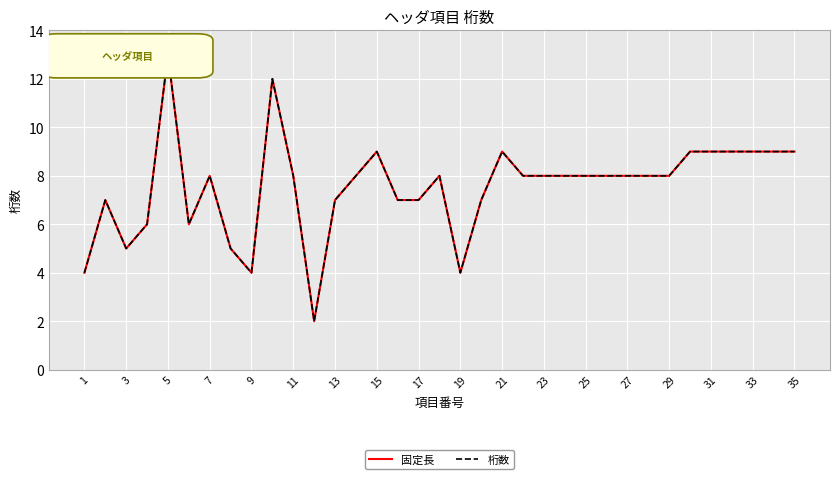

Does the chart display data point markers on the line(s)?

No